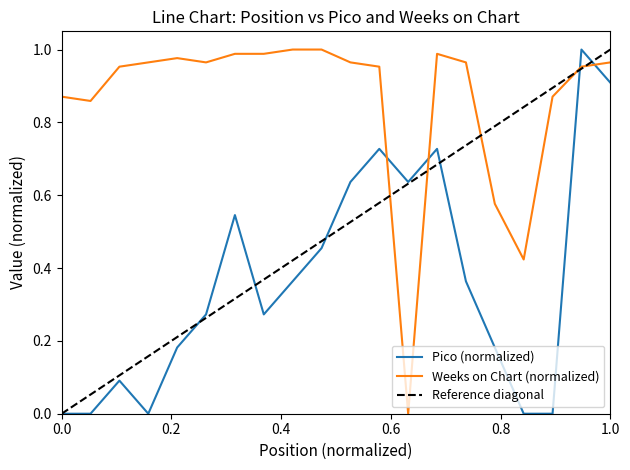

The Pico series shows 0.6 at 19. True or false?

False